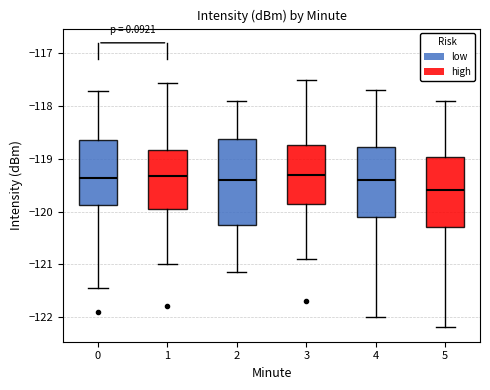

Reading left to right, transcribe this box plot: for each box, give where its median line is, the range the box spans, and where its two whiskers end, as read against the y-axis. The values are not printed on the chart, so give them approximately, as read against the axis.

0: median -119.4, box -119.9 to -118.6, whiskers -121.5 to -117.7
1: median -119.3, box -119.9 to -118.8, whiskers -121.0 to -117.6
2: median -119.4, box -120.2 to -118.6, whiskers -121.1 to -117.9
3: median -119.3, box -119.8 to -118.7, whiskers -120.9 to -117.5
4: median -119.4, box -120.1 to -118.8, whiskers -122.0 to -117.7
5: median -119.6, box -120.3 to -119.0, whiskers -122.2 to -117.9